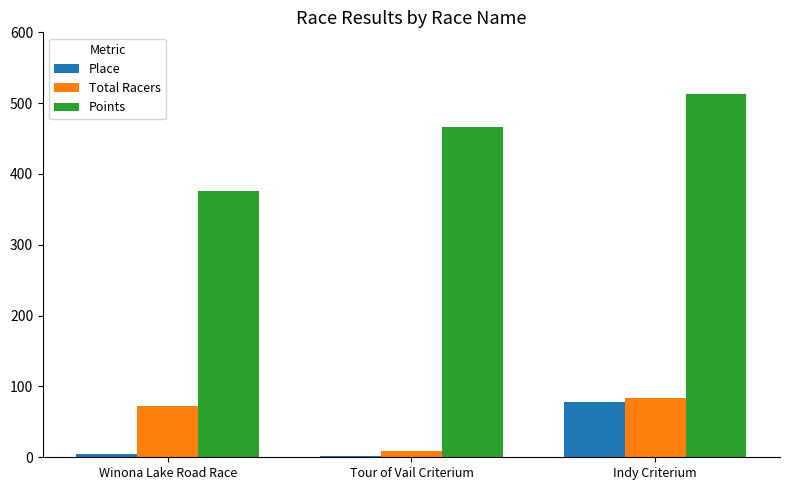

At how many categories does at least one series exceed 387?

2